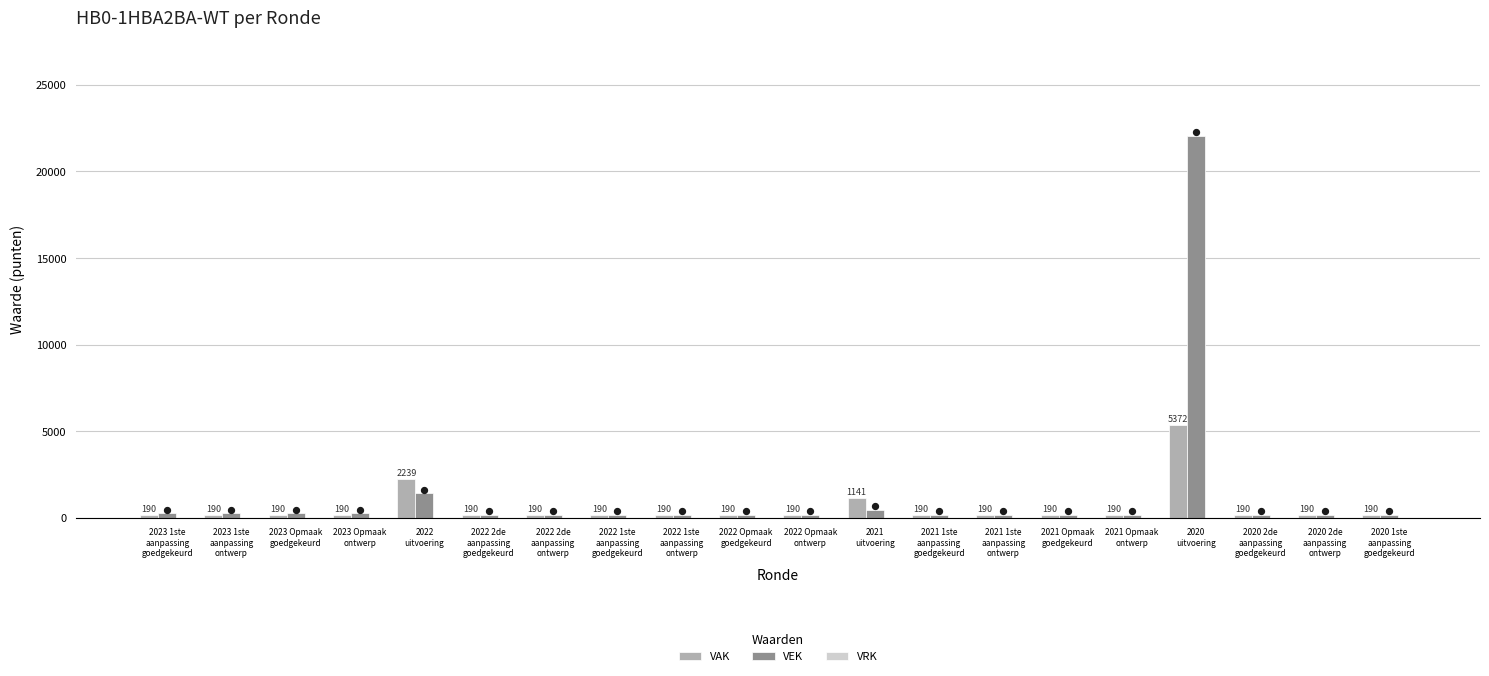

Which series has the widest spread of Y values?

VEK